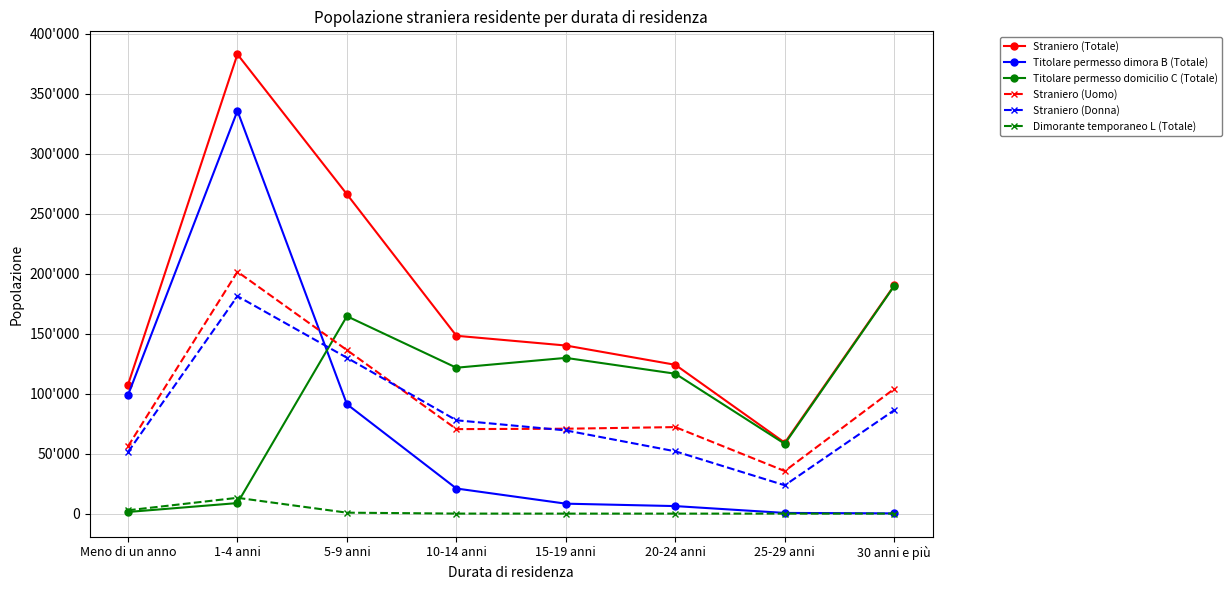

What are all the series names shown in the legend?

Straniero (Totale), Titolare permesso dimora B (Totale), Titolare permesso domicilio C (Totale), Straniero (Uomo), Straniero (Donna), Dimorante temporaneo L (Totale)